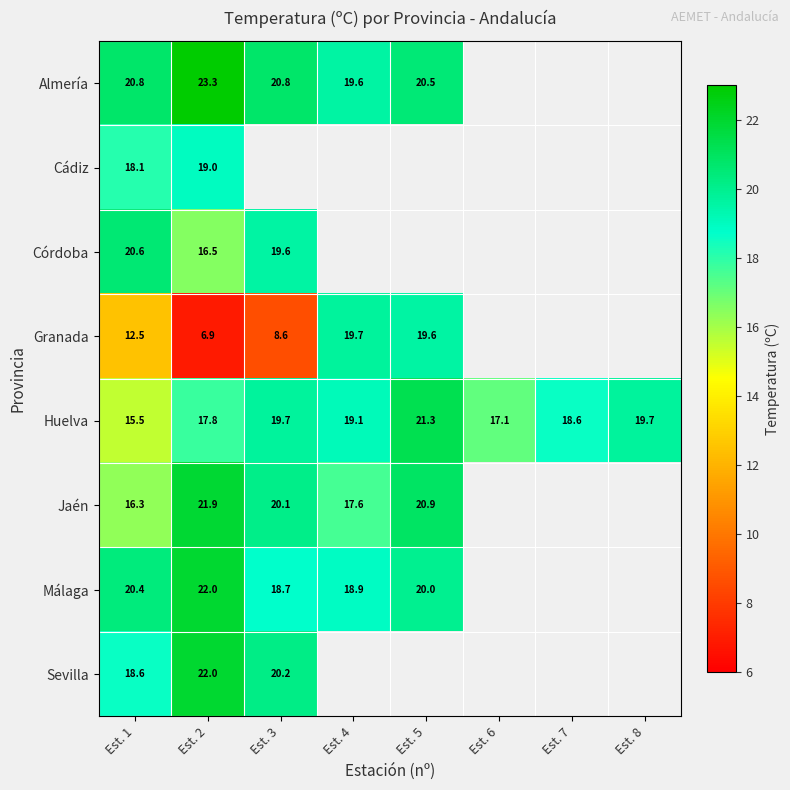

Which category has the highest value in the Huelva series?

Est. 5